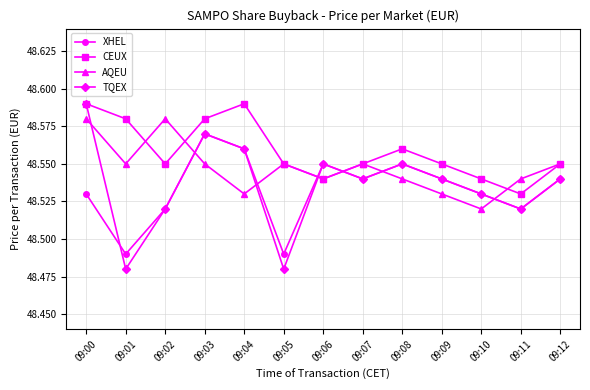

At which label does TQEX reach its peak?

09:00